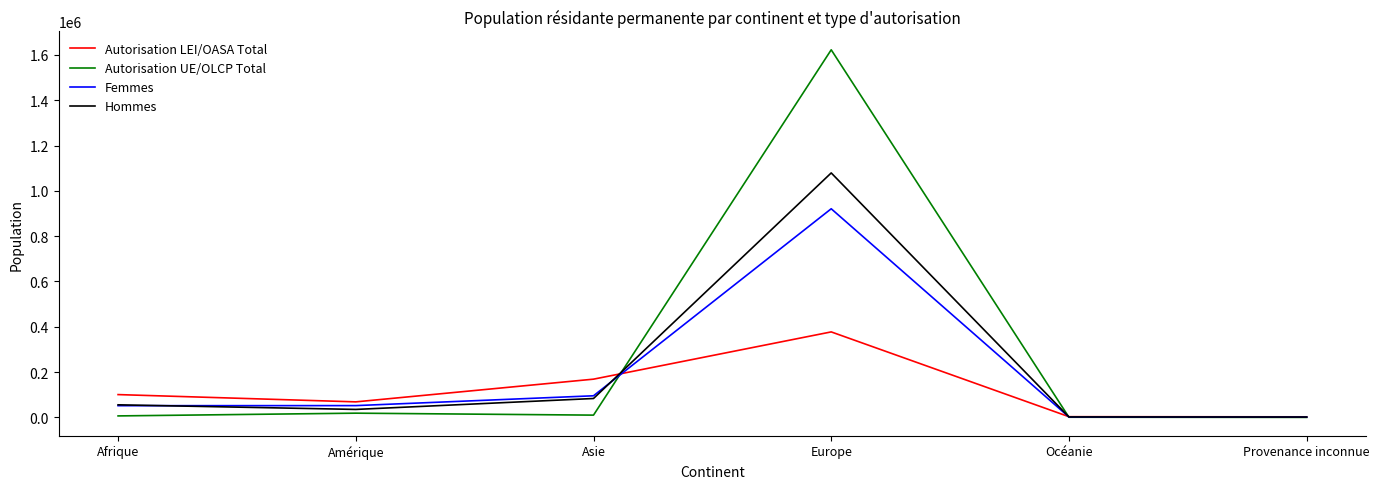

Rank the series by their maximum value, from highest to lowest.

Autorisation UE/OLCP Total, Hommes, Femmes, Autorisation LEI/OASA Total